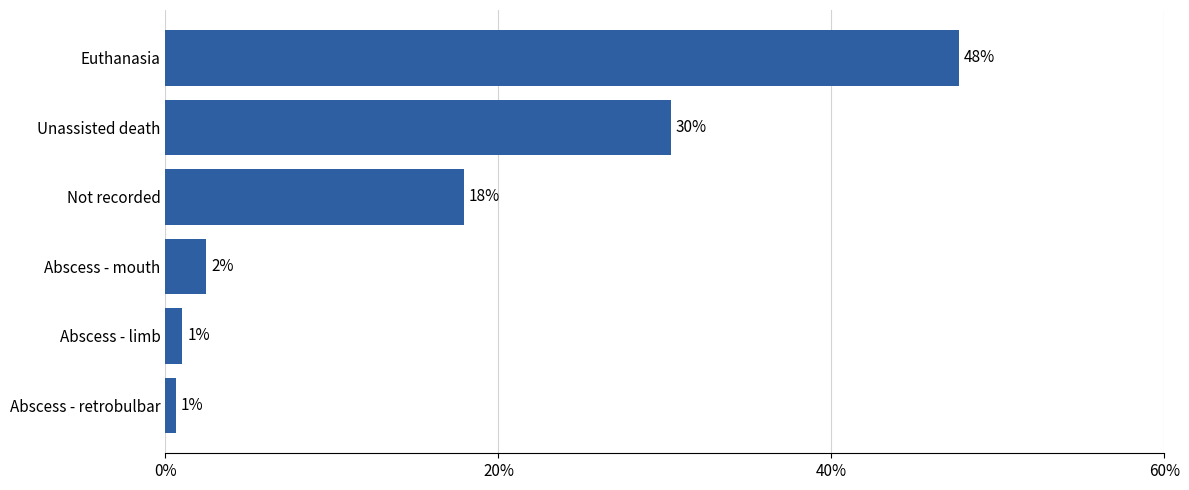

How many bars are there in total?

6